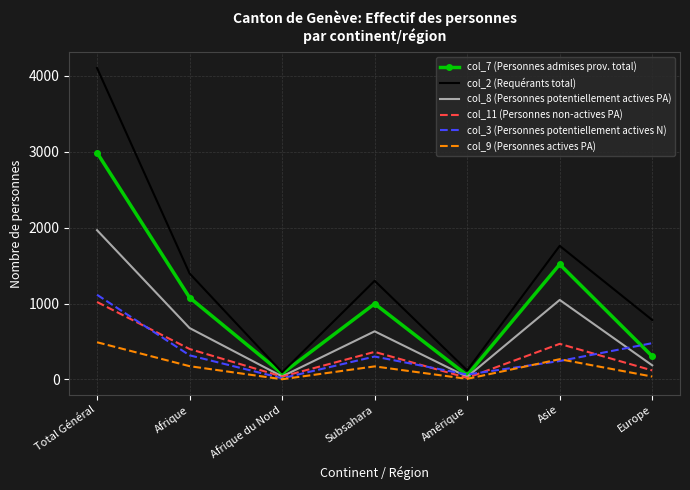

Where is the first local maximum for col_2 (Requérants total)?

Subsahara